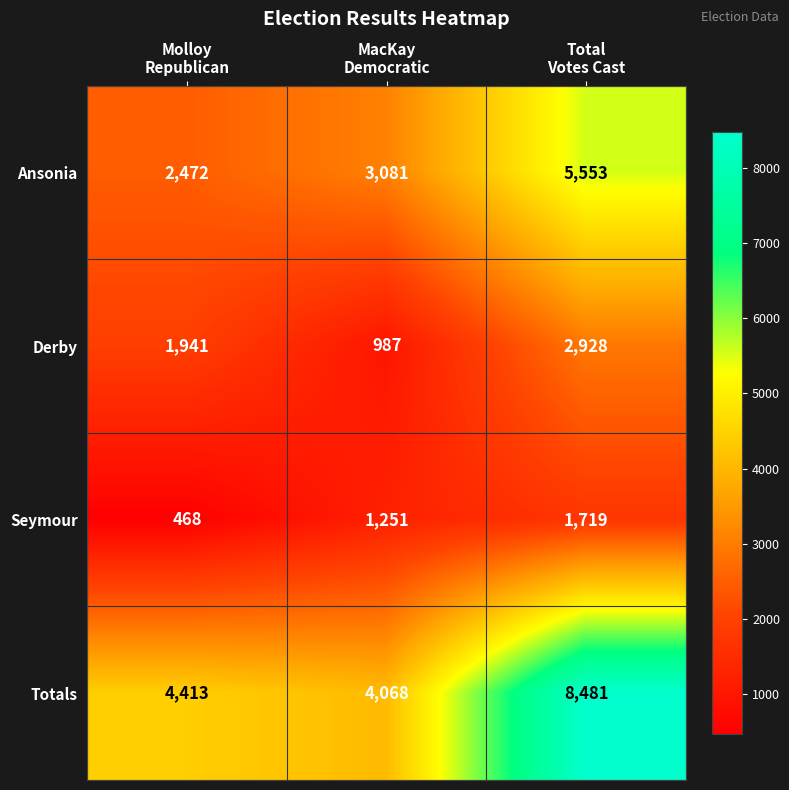

How many data points does each series have?

3